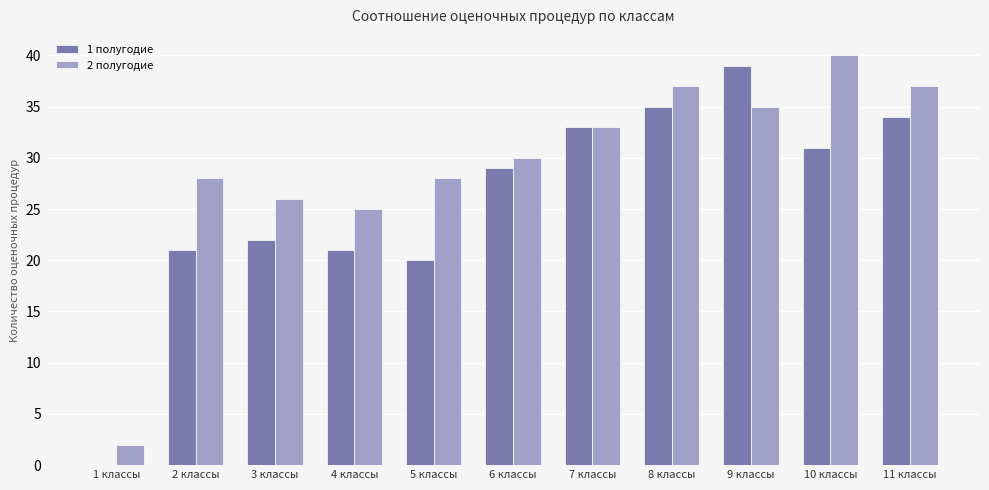

What are all the series names shown in the legend?

1 полугодие, 2 полугодие